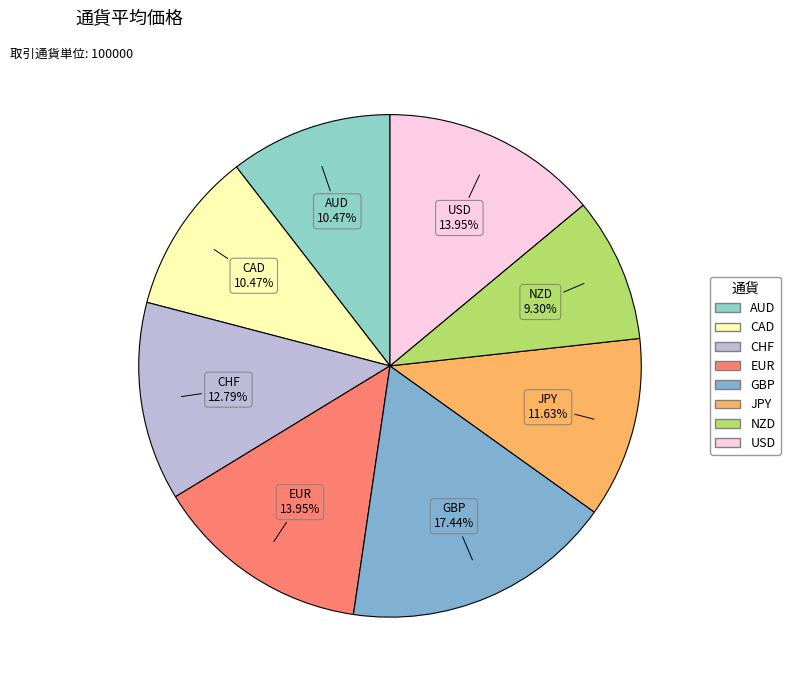

To the nearest percent, what is the difference between the largest and smallest slice percentages?

8%